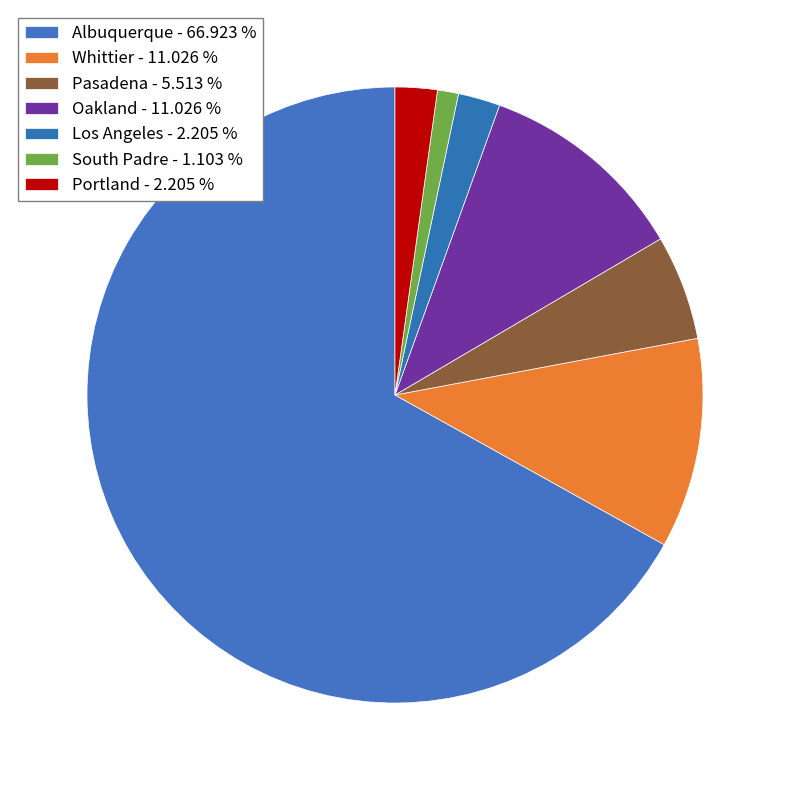

How many slices are in this pie chart?

7